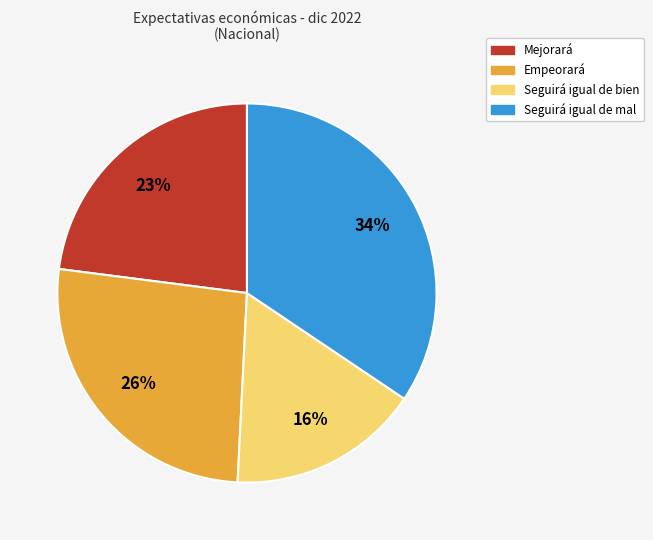

To the nearest percent, what is the difference between the Seguirá igual de bien and Seguirá igual de mal slice percentages?

18%